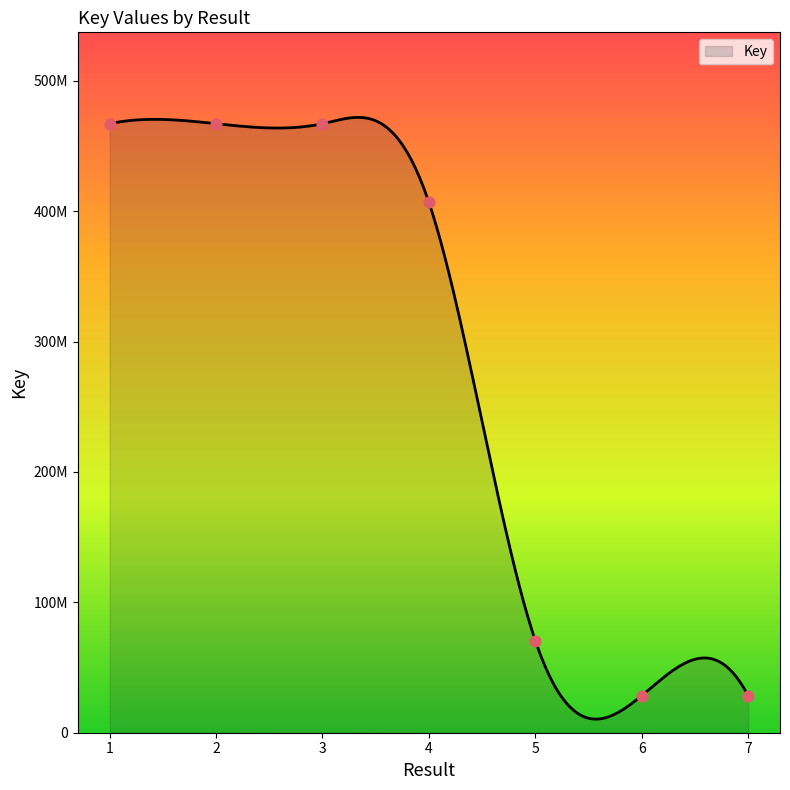

Approximately how many times larger is the value at 5 compared to 6?

2.5